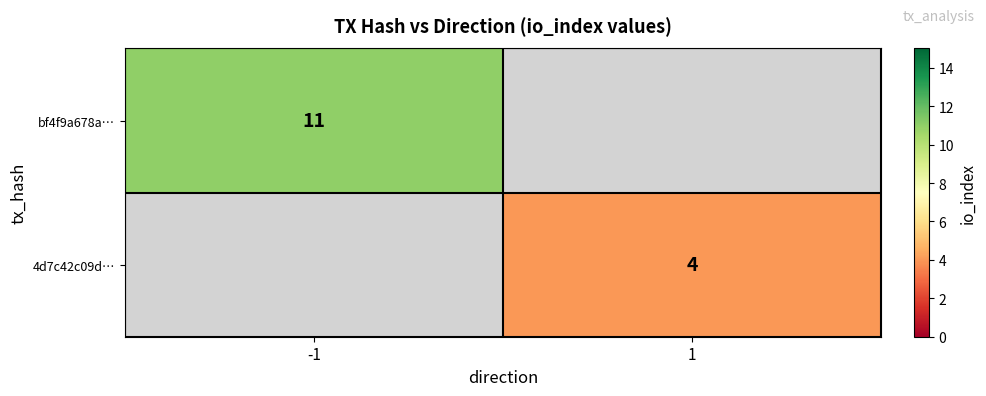

The value of bf4f9a678a… at -1 is 11. True or false?

True